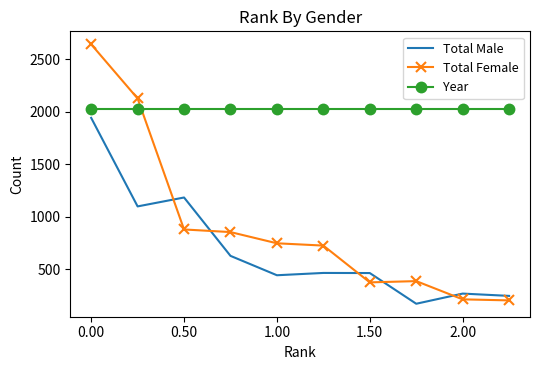

Which series has the largest total across all categories?

Year